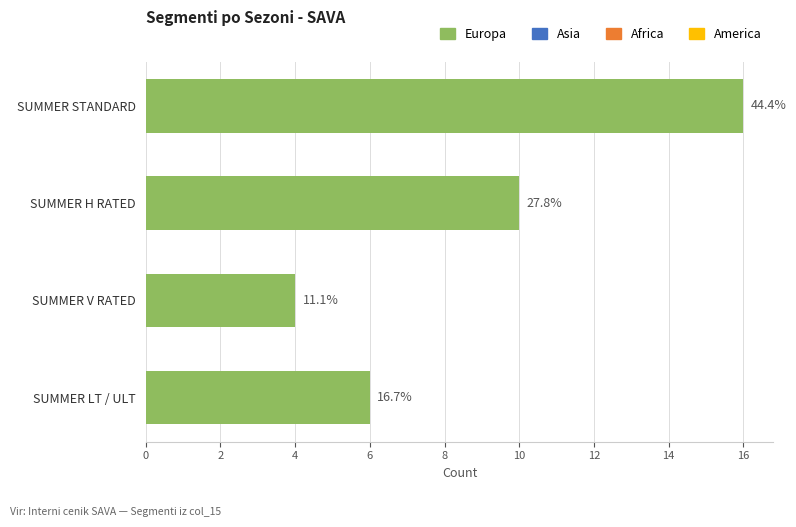

What is the average value?

9